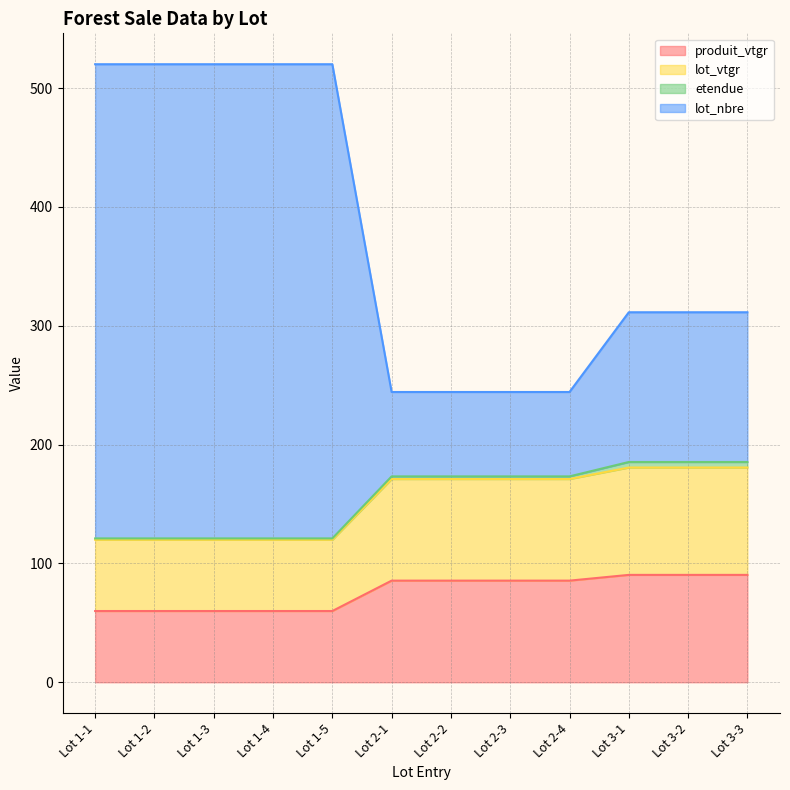

The lot_nbre series shows 311.3 at Lot 3-3. True or false?

True